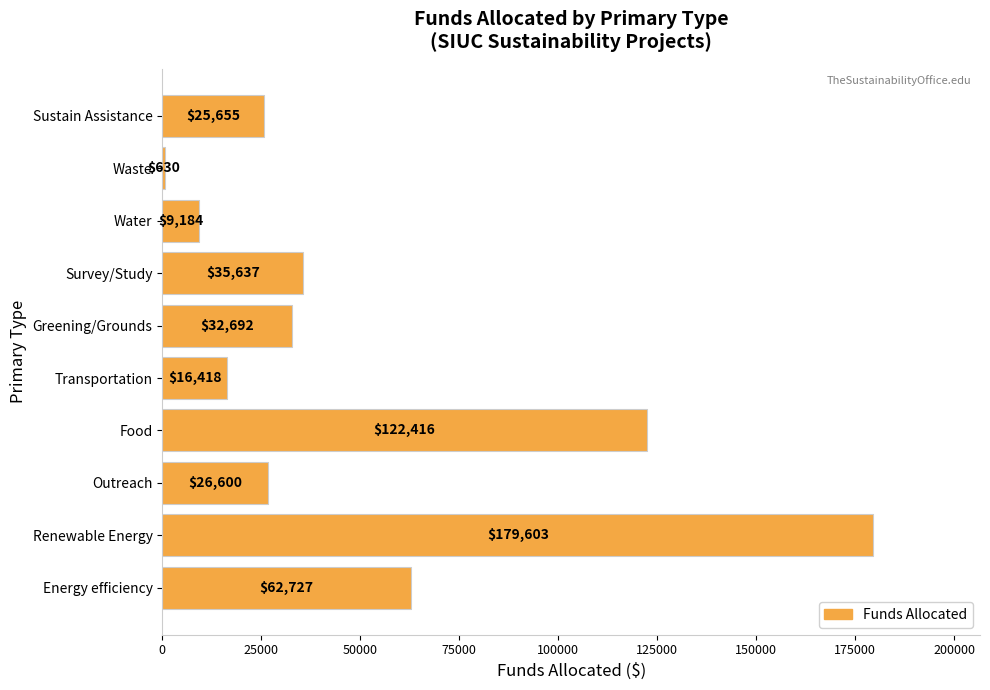

What is the smallest value displayed?

630.0